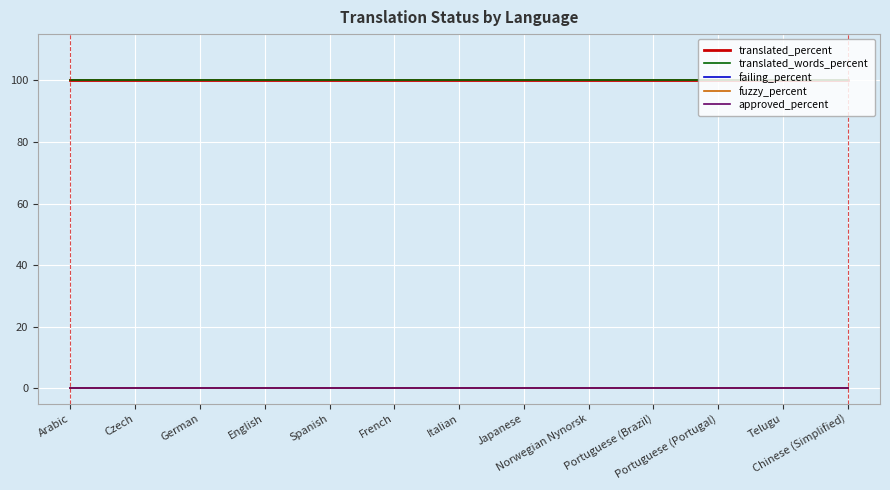

At which category is the sum across all series the highest?

Arabic